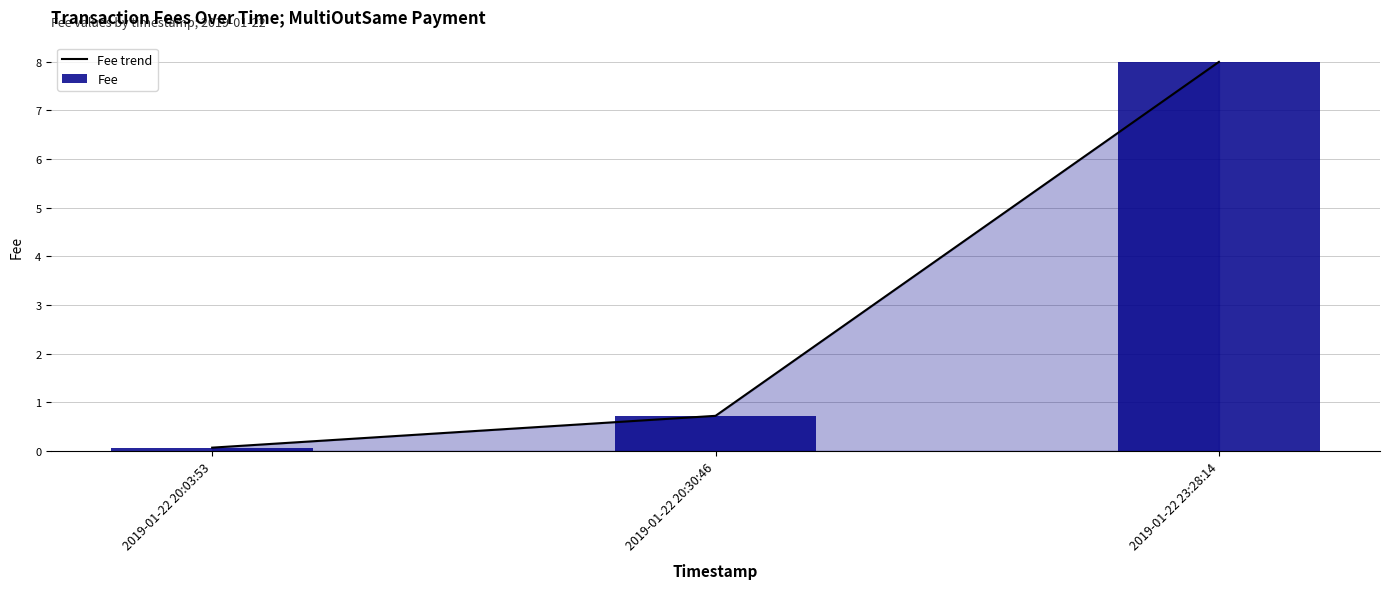

At which label does Fee reach its minimum?

2019-01-22 20:03:53